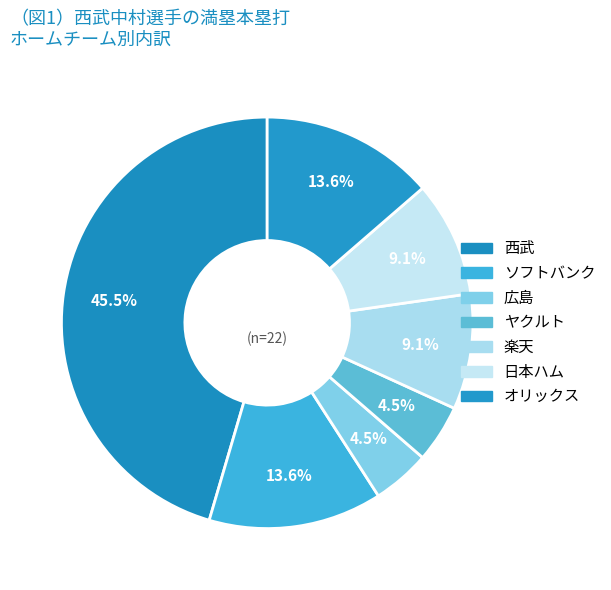

How many slices are in this pie chart?

7